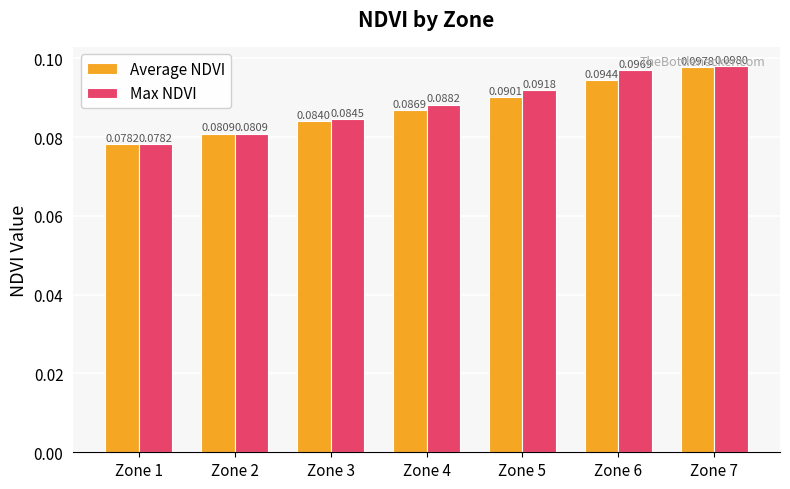

Rank the series at Zone 6 from highest to lowest value.

Max NDVI, Average NDVI